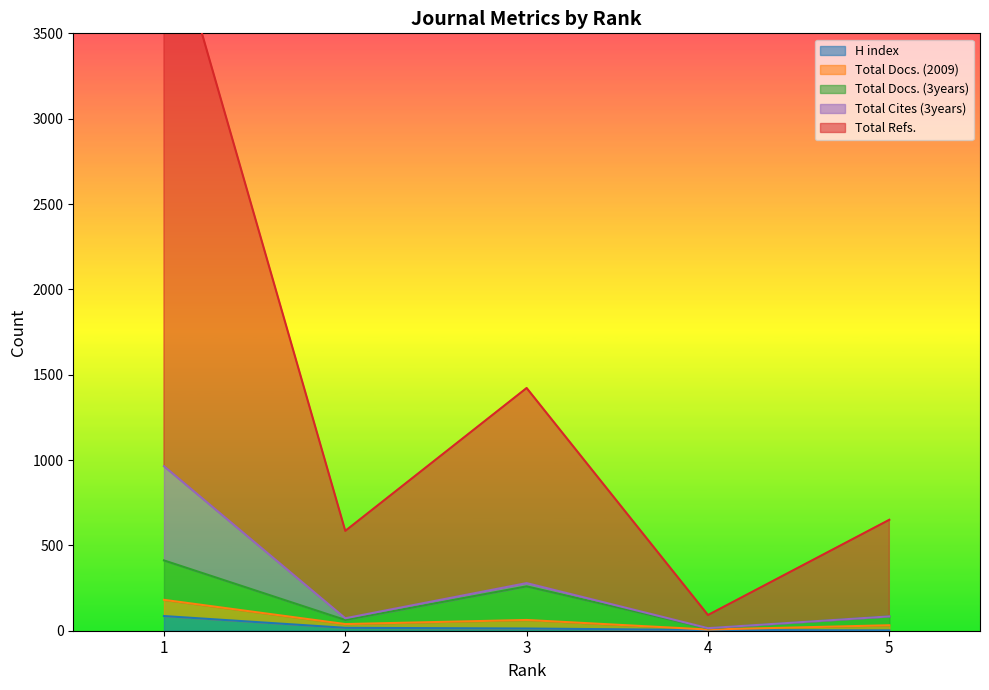

What is the sum of the Total Cites (3years) values at 1 and 3?

571